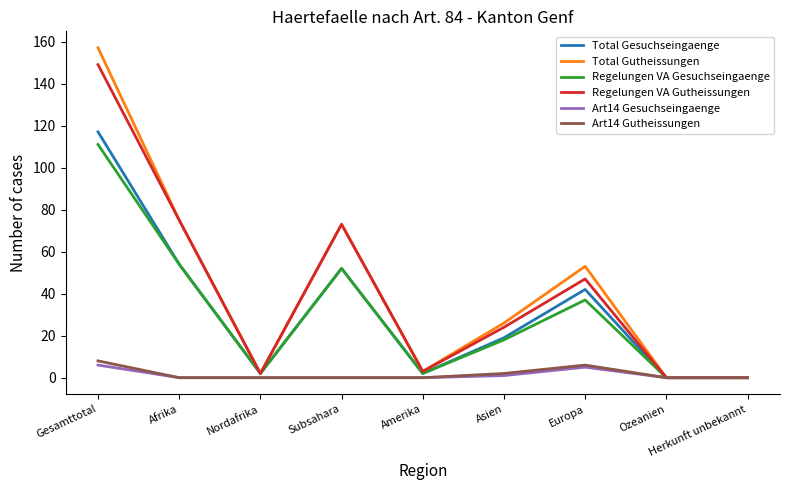

True or false: Regelungen VA Gesuchseingaenge has a value of 37 at Europa.

True